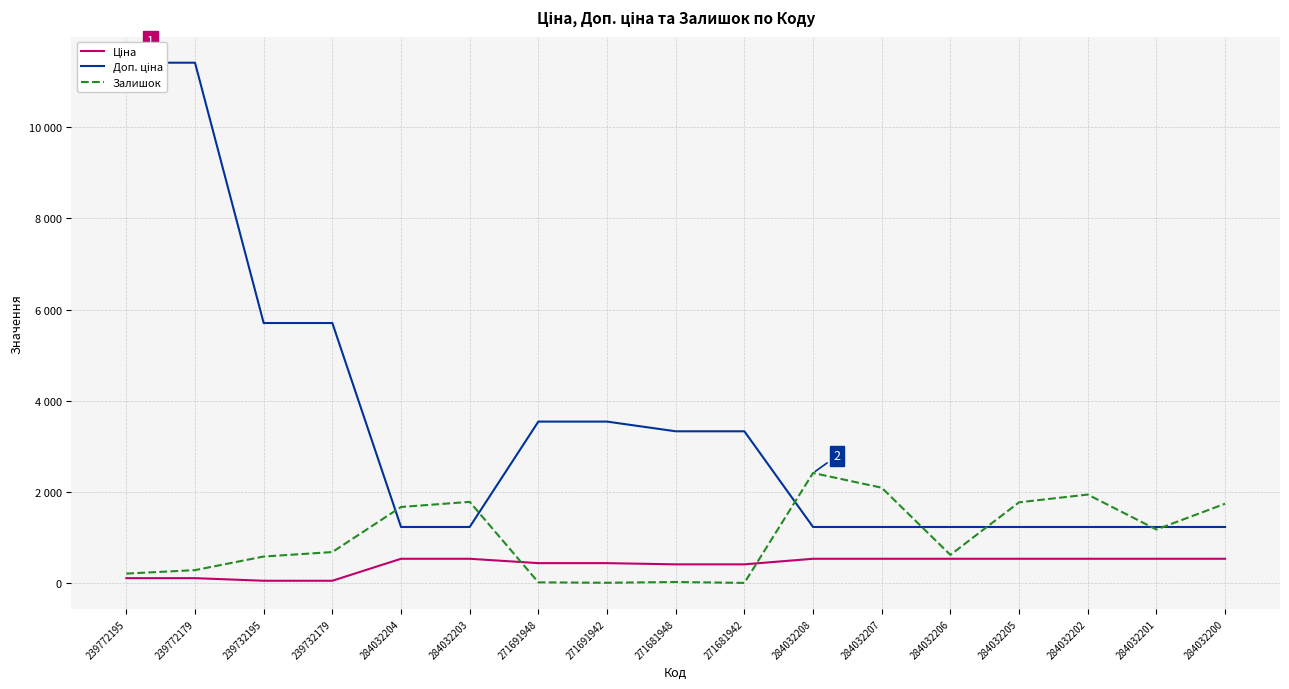

Reading left to right, list all the values displayed in this chart.

Ціна: 114.1	114.1	57.0	57.0	539.0	539.0	443.1	443.1	416.6	416.6	539.0	539.0	539.0	539.0	539.0	539.0	539.0
Доп. ціна: 11410.0	11410.0	5705.0	5705.0	1235.4	1235.4	3545.0	3545.0	3332.5	3332.5	1235.4	1235.4	1235.4	1235.4	1235.4	1235.4	1235.4
Залишок: 214.0	290.0	588.0	686.0	1674.0	1786.0	22.0	13.0	30.0	10.0	2419.0	2096.0	624.0	1776.0	1946.0	1180.0	1745.0